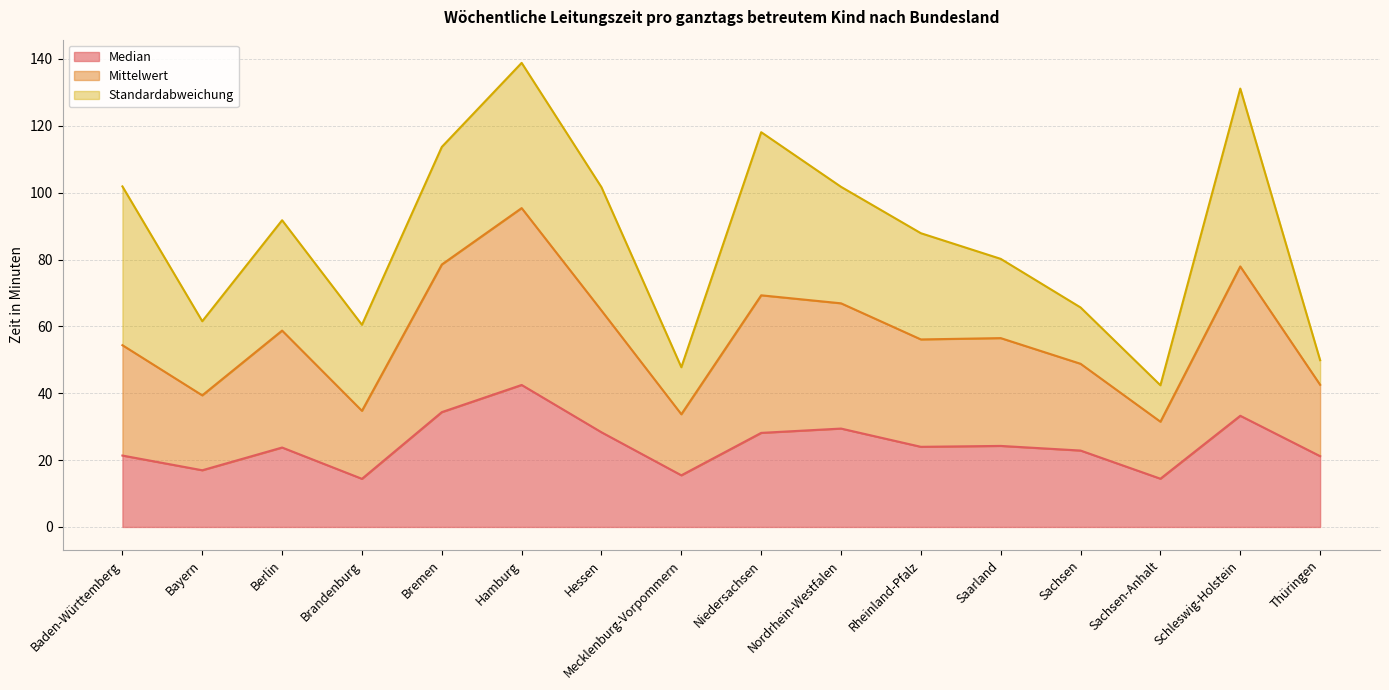

True or false: Mittelwert and Median cross at least once.

False